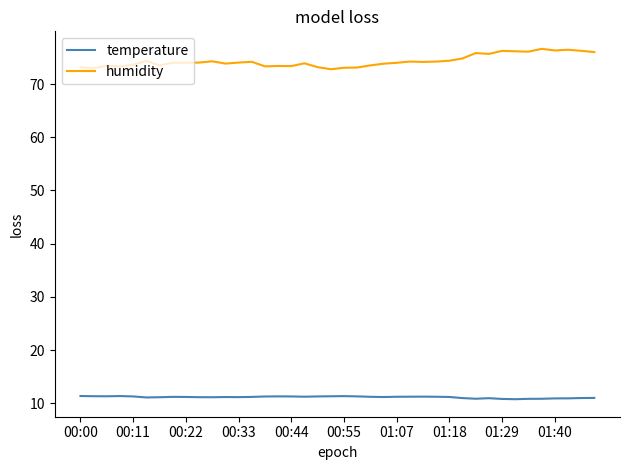

What is the greatest value displayed?

76.6